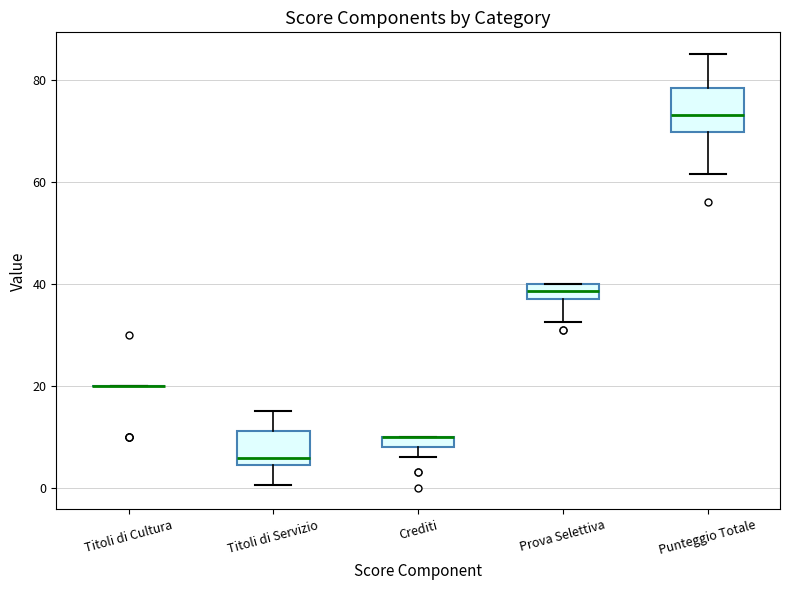

Where is the upper edge of the box for Punteggio Totale on the y-axis? The values are not printed on the chart, so give them approximately, as read against the axis.

78